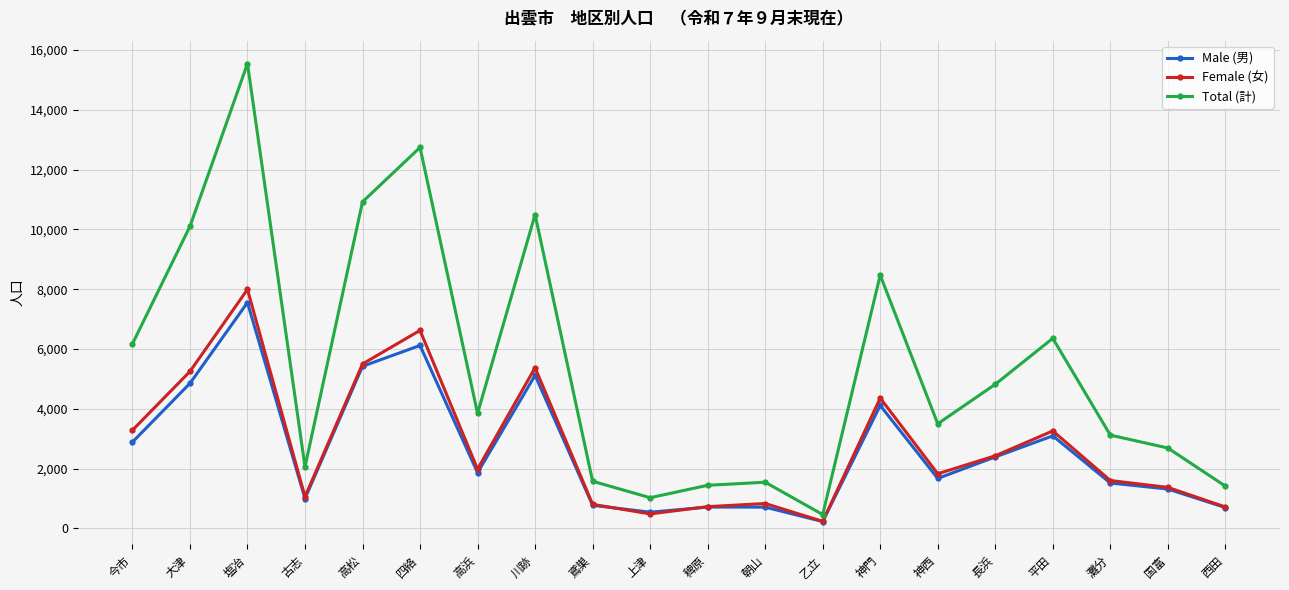

What is the average value of the Male (男) series?

2629